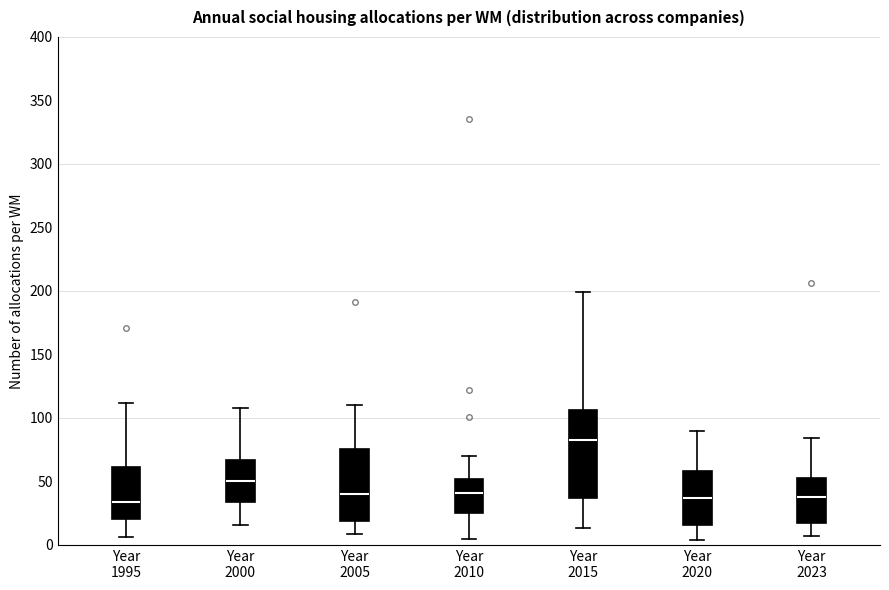

Reading left to right, read every box against the y-axis: the position of its median line, the range the box covers, and the ends of its whiskers. The values are not printed on the chart, so give them approximately, as read against the axis.

Year 1995: median 35, box 20 to 60, whiskers 5 to 110
Year 2000: median 50, box 35 to 65, whiskers 15 to 110
Year 2005: median 40, box 20 to 75, whiskers 10 to 110
Year 2010: median 40, box 25 to 50, whiskers 5 to 70
Year 2015: median 85, box 35 to 105, whiskers 15 to 200
Year 2020: median 35, box 15 to 60, whiskers 5 to 90
Year 2023: median 40, box 15 to 55, whiskers 5 to 85